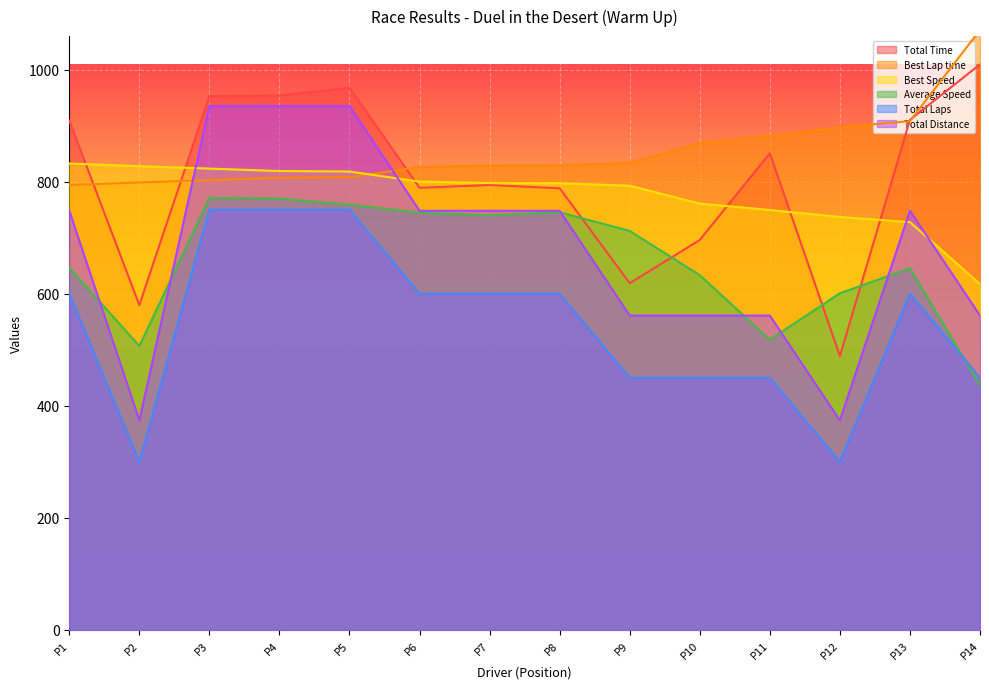

What is the difference between the second highest and second lowest values in the Total Laps series?

450.0